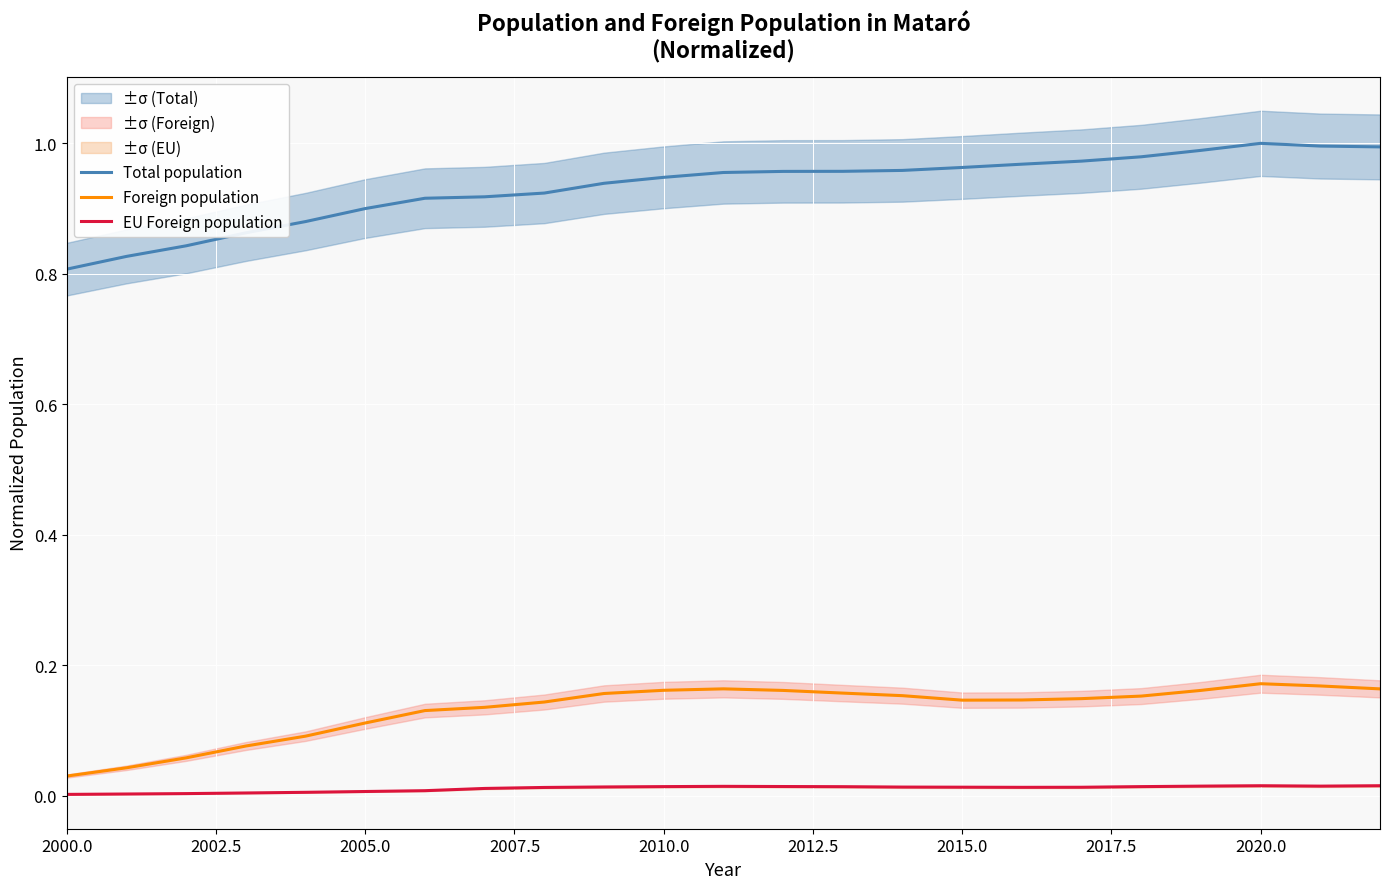

True or false: Total population and Foreign population cross at least once.

False